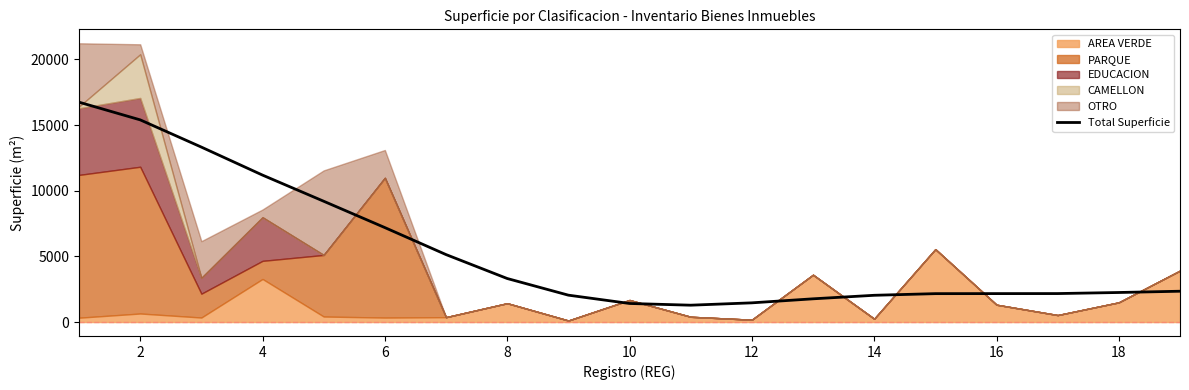

What is the sum of all values?

102592.7